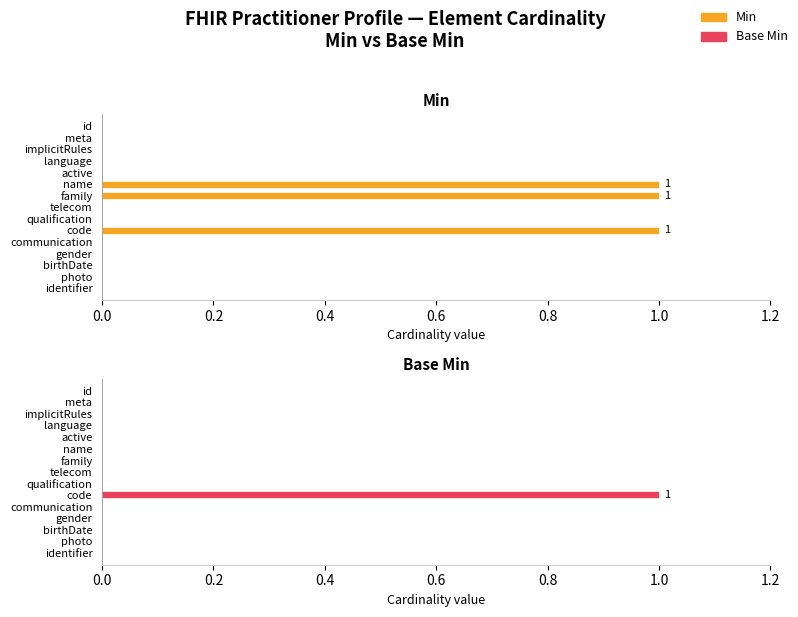

True or false: Min has a value of 0 at telecom.

True